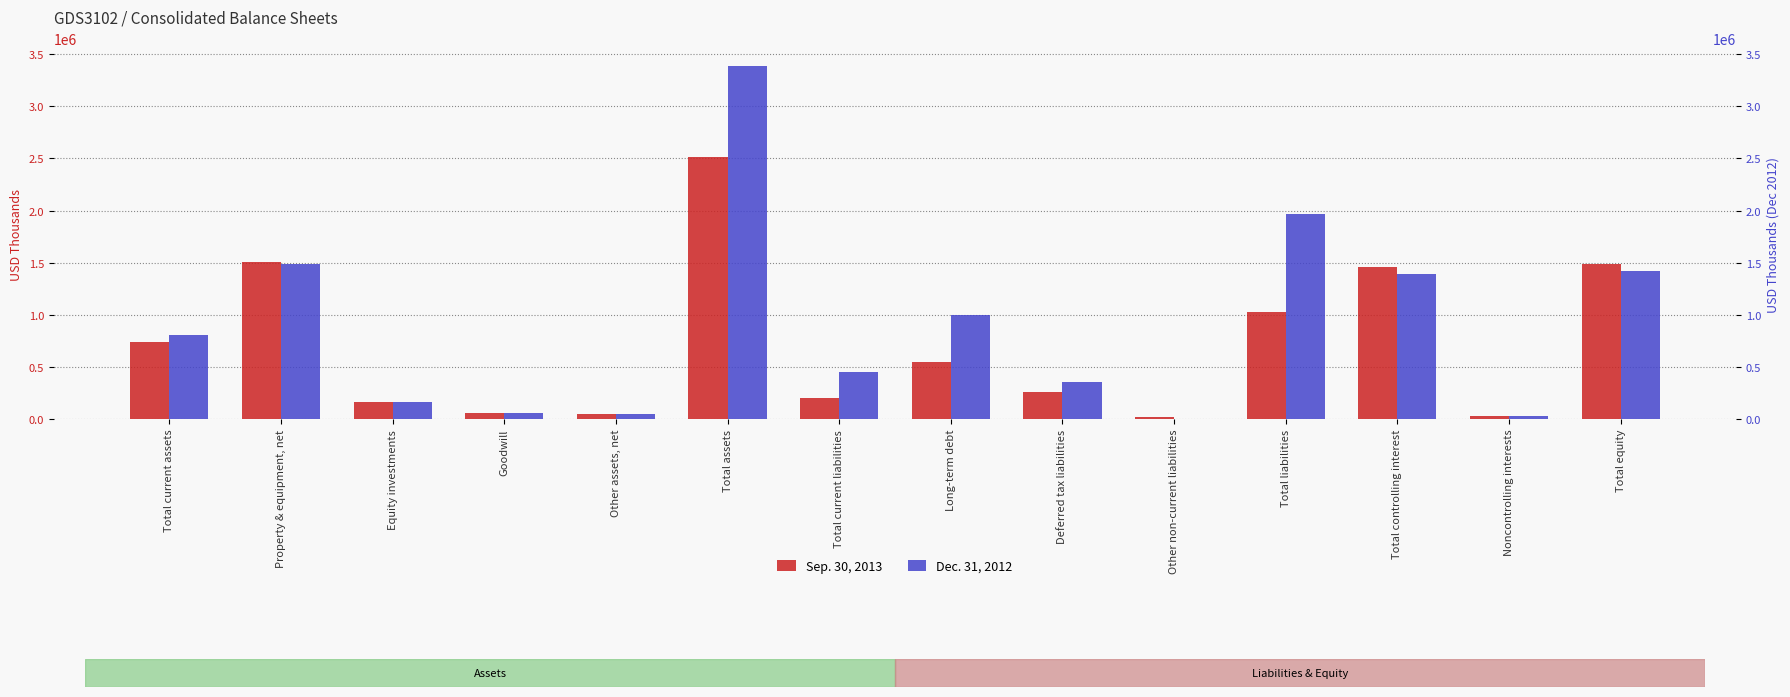

True or false: Sep. 30, 2013 has a value of 548204 at Long-term debt.

True